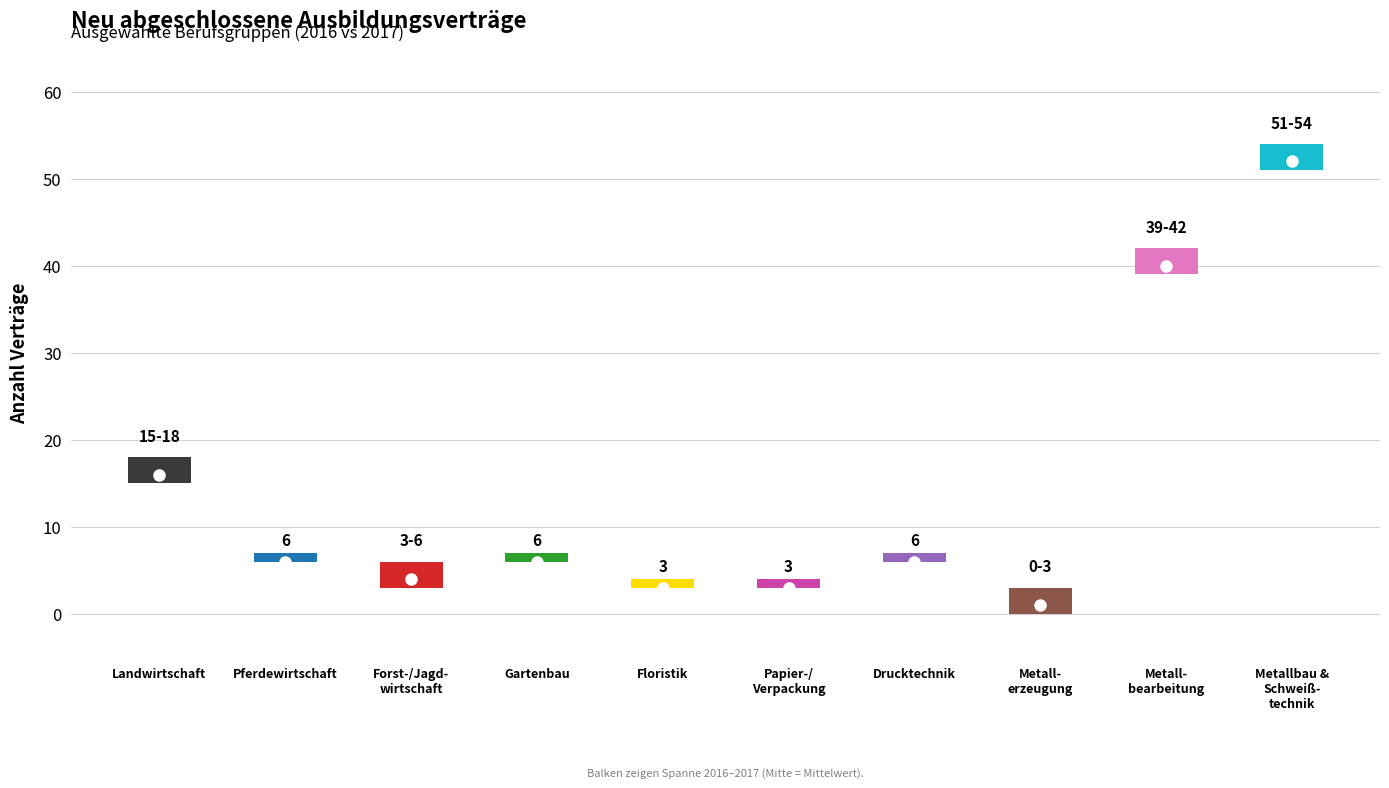

Reading left to right, list all the values displayed in this chart.

2016: Landwirtschaft=15	Pferdewirtschaft=6	Forst- und Jagdwirtschaft=3	Gartenbau=6	Floristik=3	Papier- und Verpackungstechnik=3	Drucktechnik=6	Metallerzeugung=3	Metallbearbeitung=42	Metallbau und Schweißtechnik=54
2017: Landwirtschaft=18	Pferdewirtschaft=6	Forst- und Jagdwirtschaft=6	Gartenbau=6	Floristik=3	Papier- und Verpackungstechnik=3	Drucktechnik=6	Metallerzeugung=0	Metallbearbeitung=39	Metallbau und Schweißtechnik=51